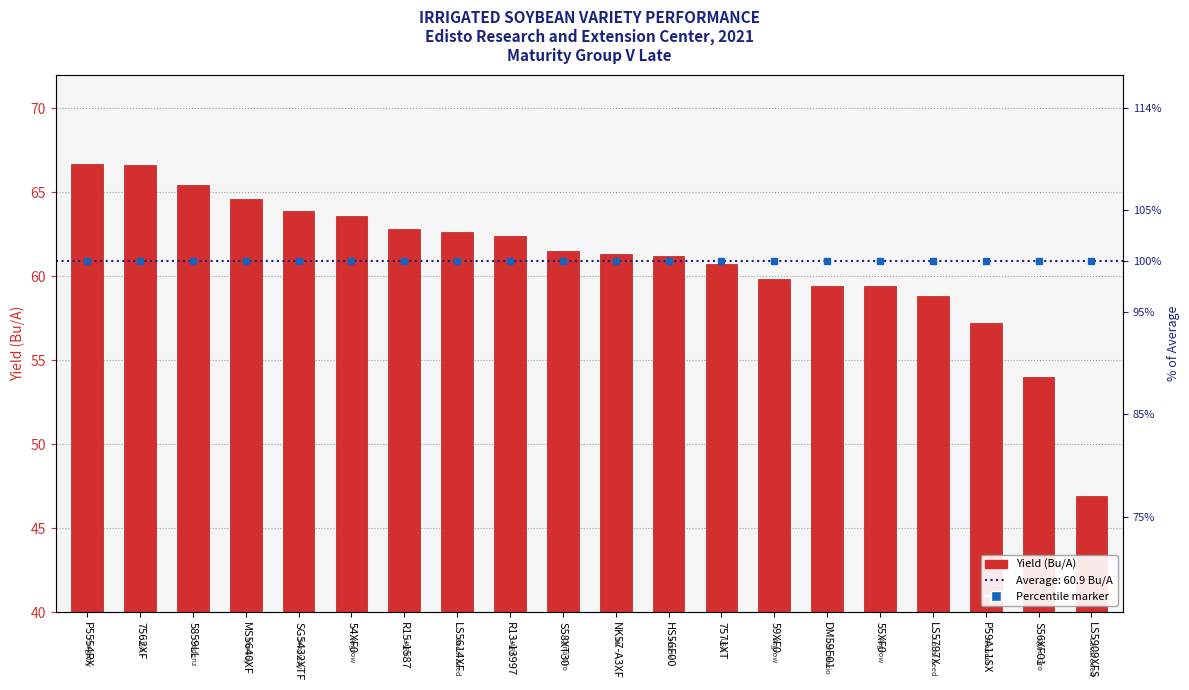

Does the chart contain any negative values?

No